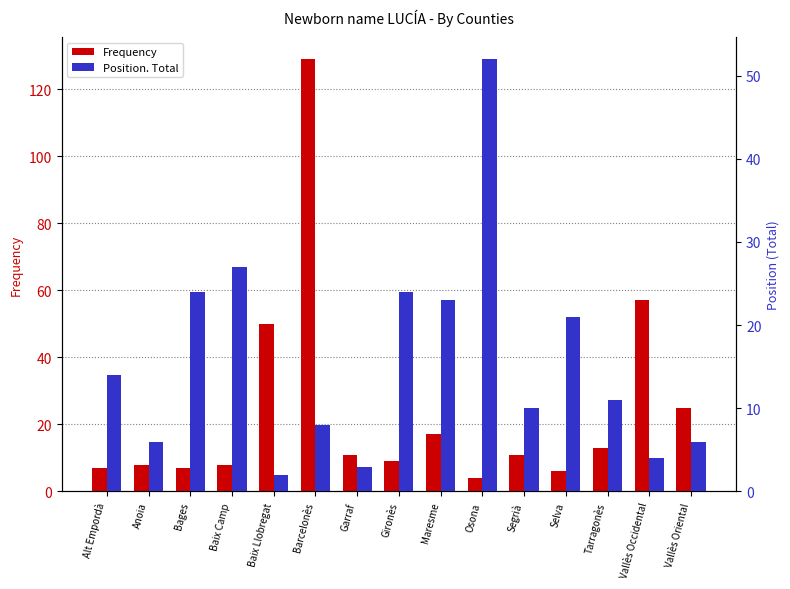

What position from the left is Barcelonès?

6